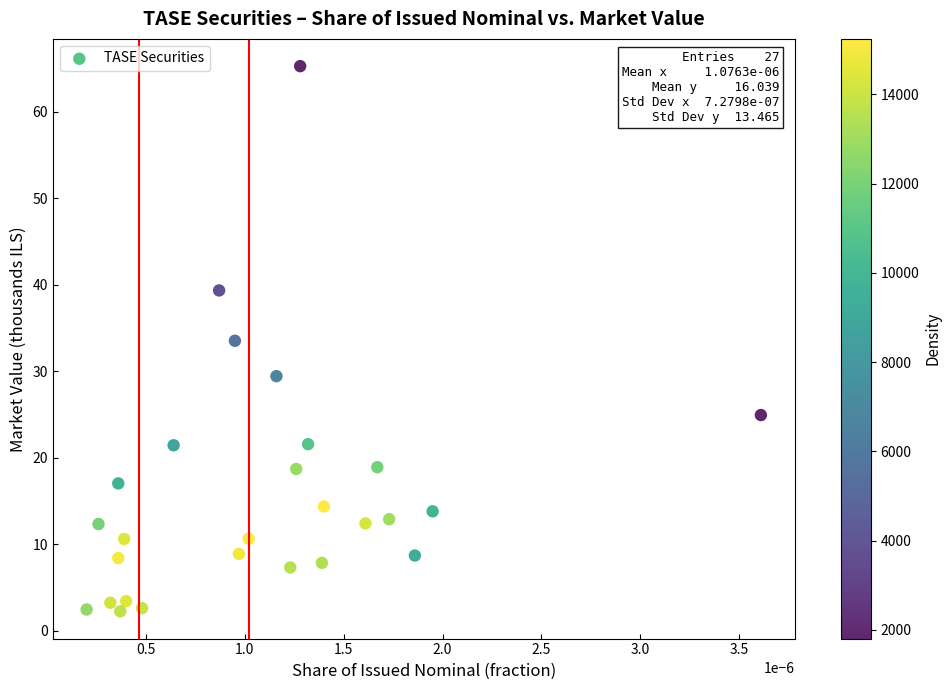

What is the range of Y values (max minus min)?

63.0